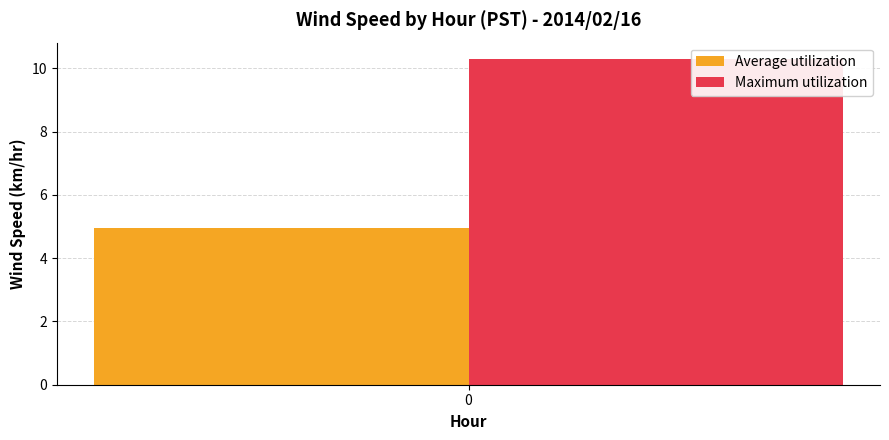

What is the maximum value shown in the chart?

10.3